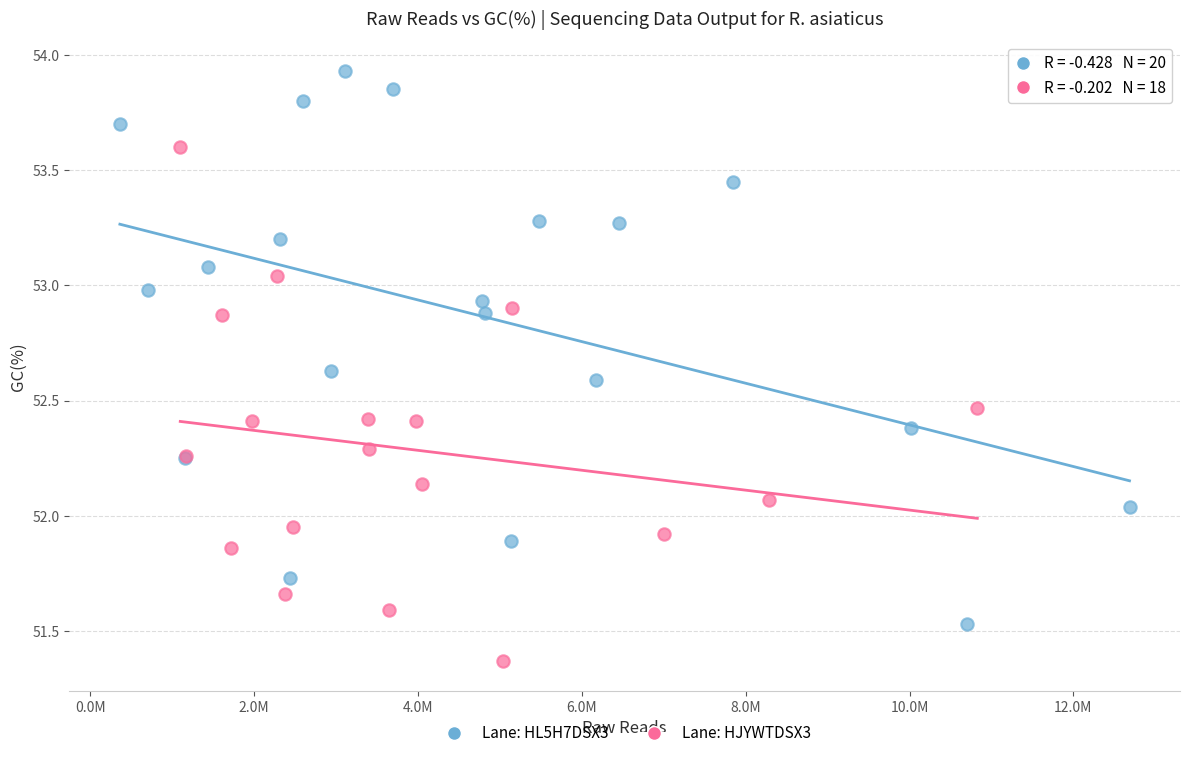

Which series reaches the maximum Y coordinate?

Lane: HL5H7DSX3